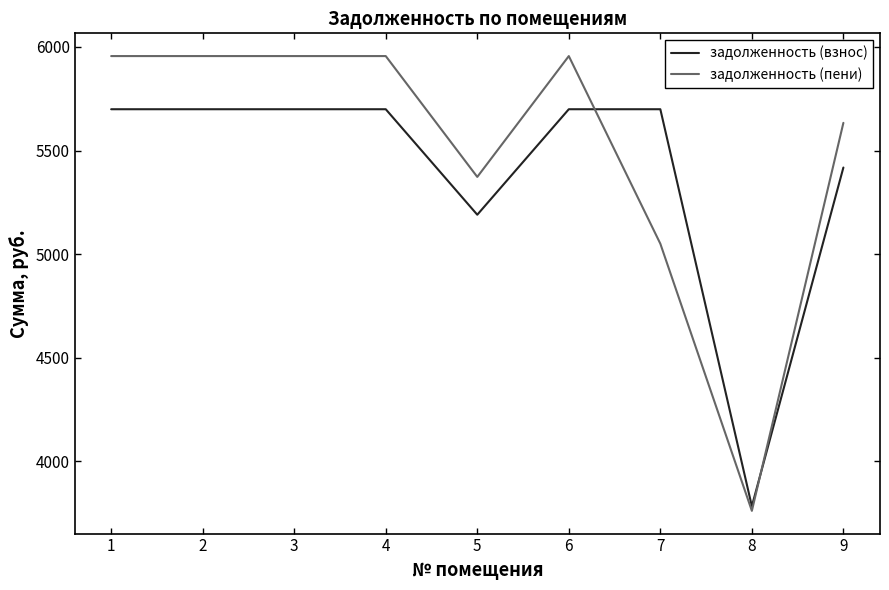

At which label is задолженность (взнос) closest to 4741?

5